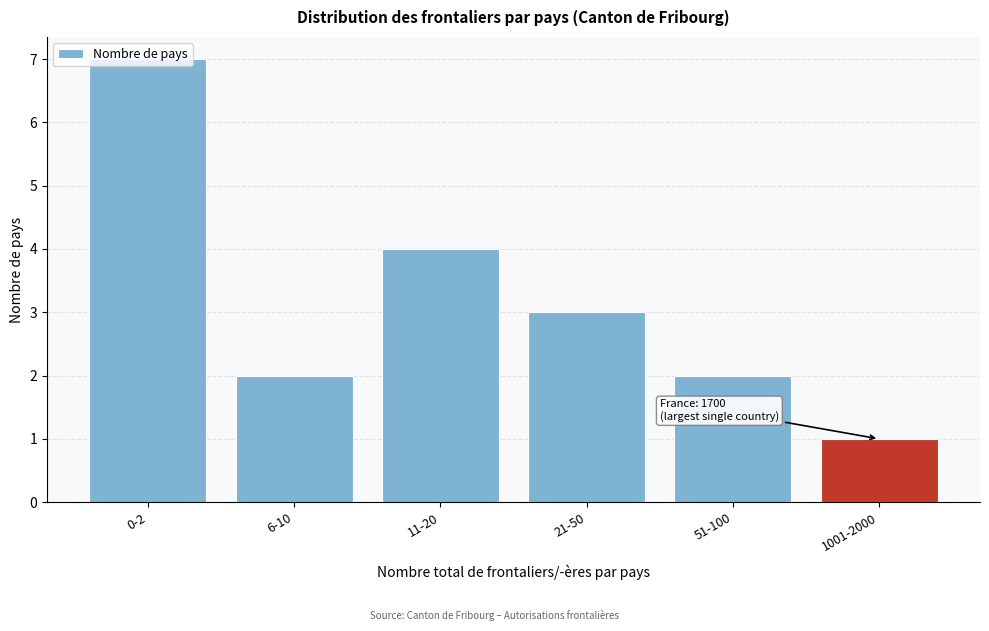

What position from the left is 1001-2000?

6